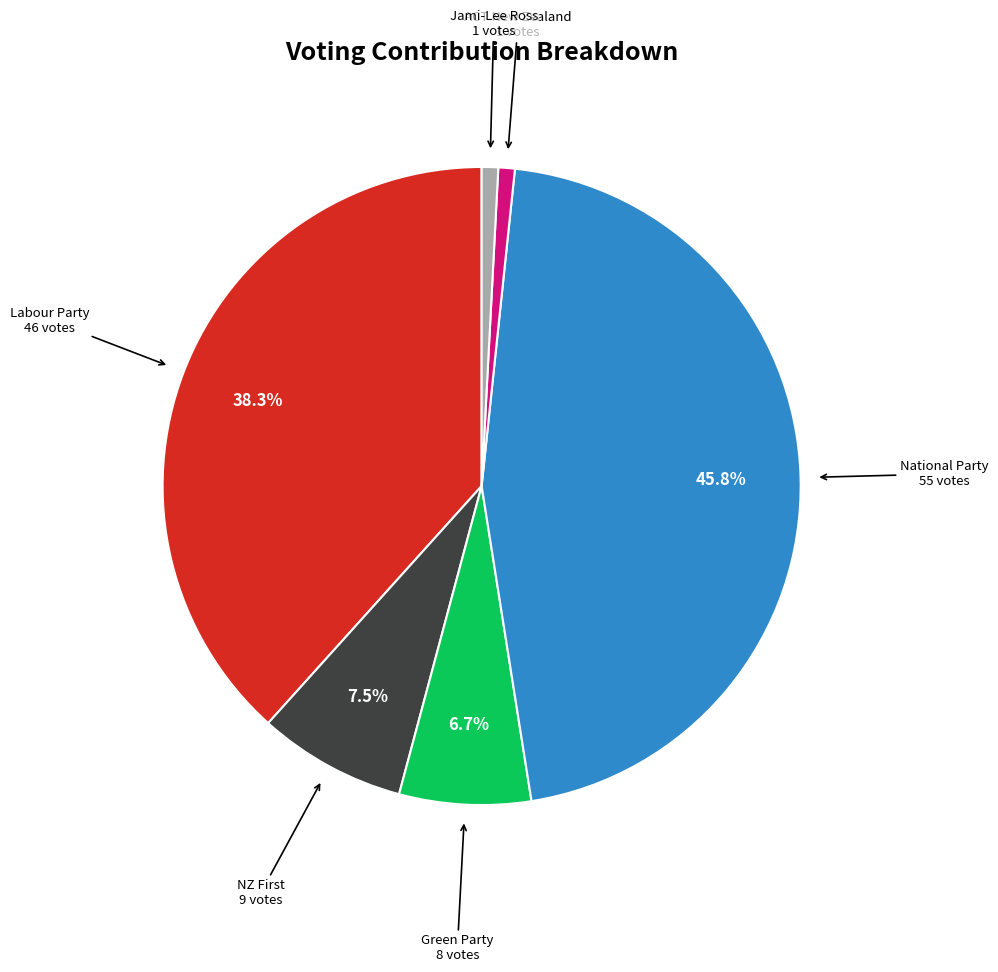

Does any single category account for the majority?

No